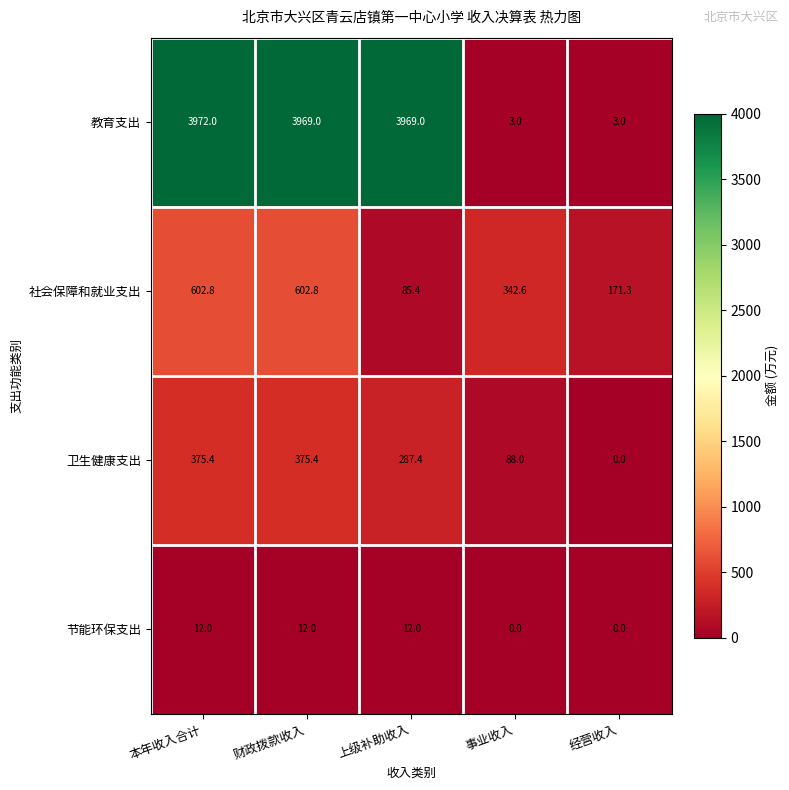

Is the value of 教育支出 at 经营收入 greater than the value of 节能环保支出 at 经营收入?

Yes